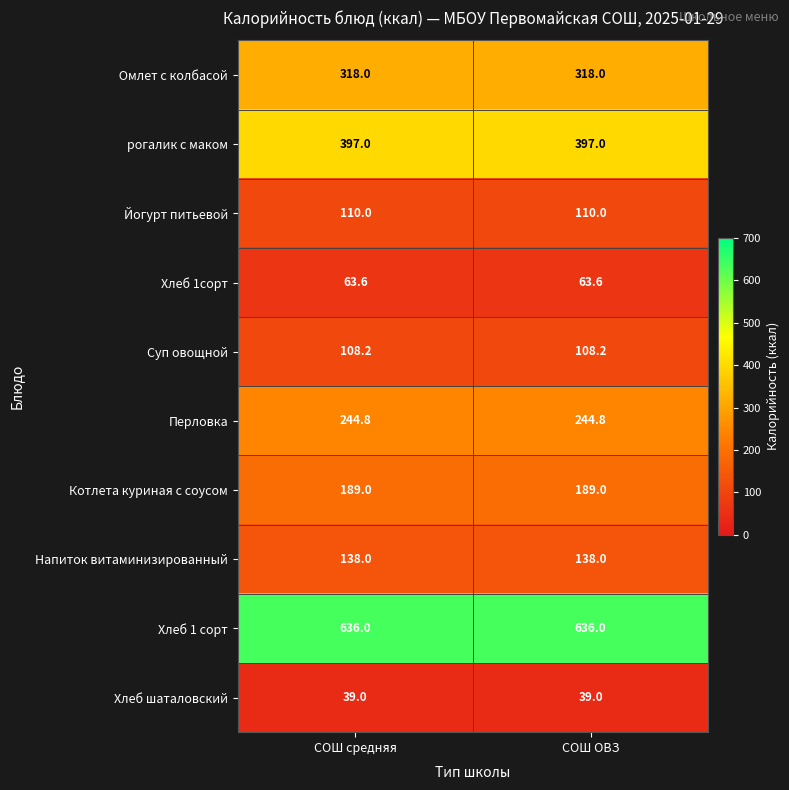

True or false: рогалик с маком has a value of 182.8 at СОШ ОВЗ.

False